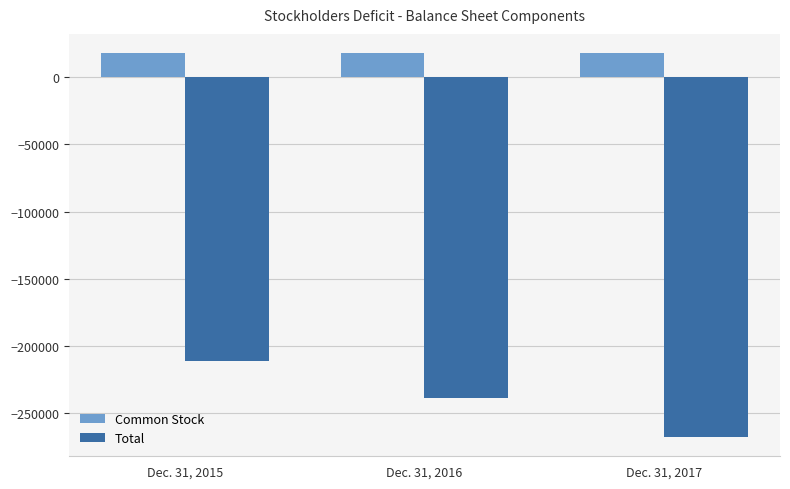

Reading left to right, extract all data points from this chart.

Common Stock: Dec. 31, 2015=18000	Dec. 31, 2016=18000	Dec. 31, 2017=18000
Total: Dec. 31, 2015=-210886	Dec. 31, 2016=-238887	Dec. 31, 2017=-267734